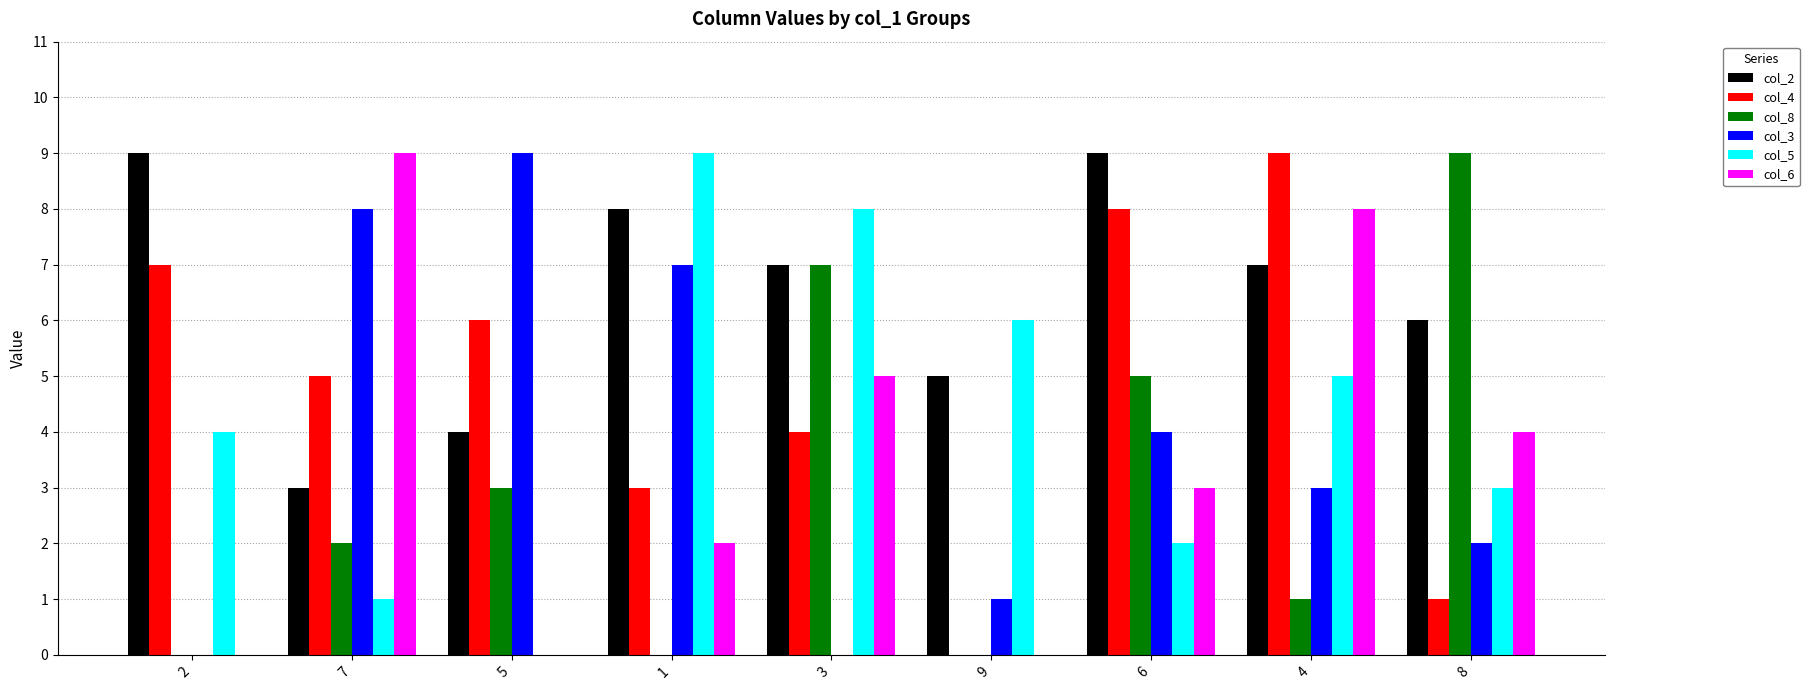

Which series changed the most between 2 and 6?

col_8